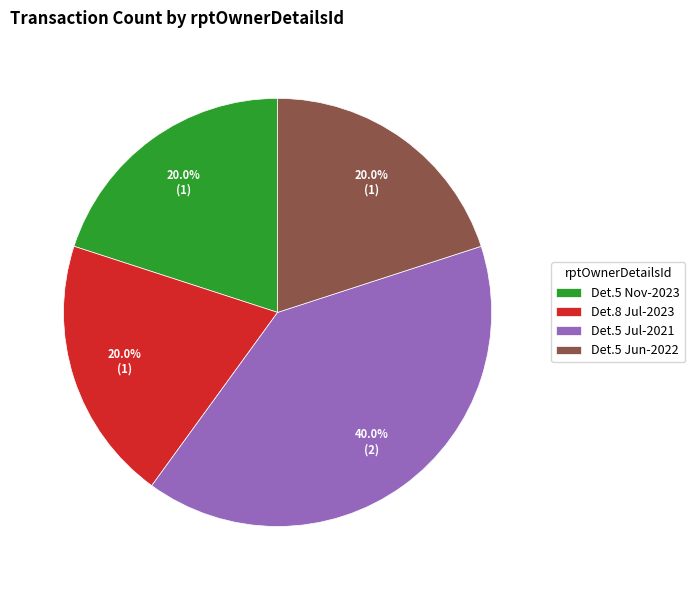

What is the ratio of the value at Det.8 Jul-2023 to the value at Det.5 Jun-2022?

1.0